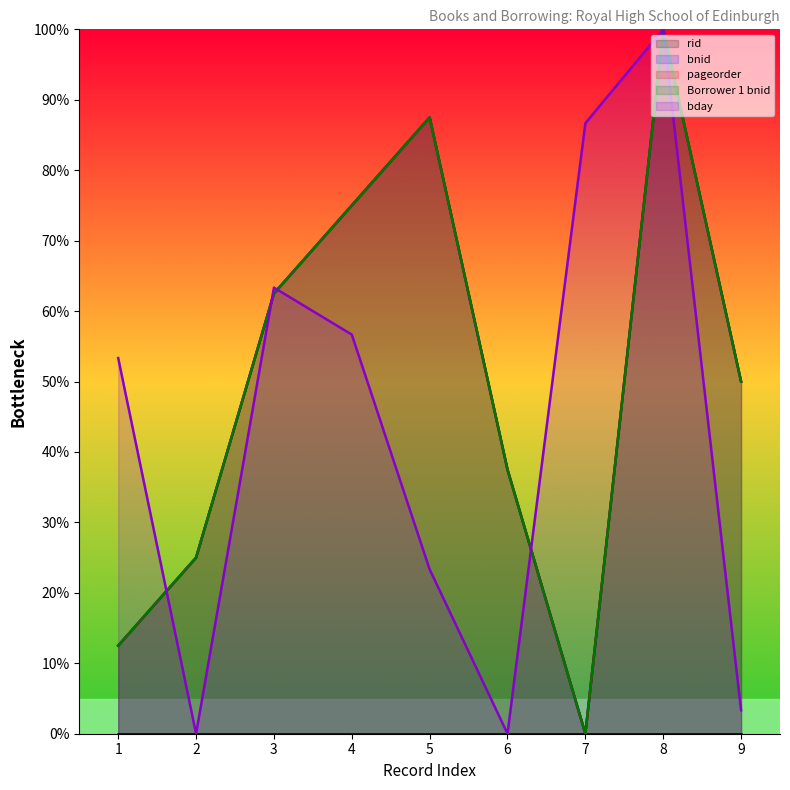

The bnid line series shows 62.5 at 3. True or false?

True